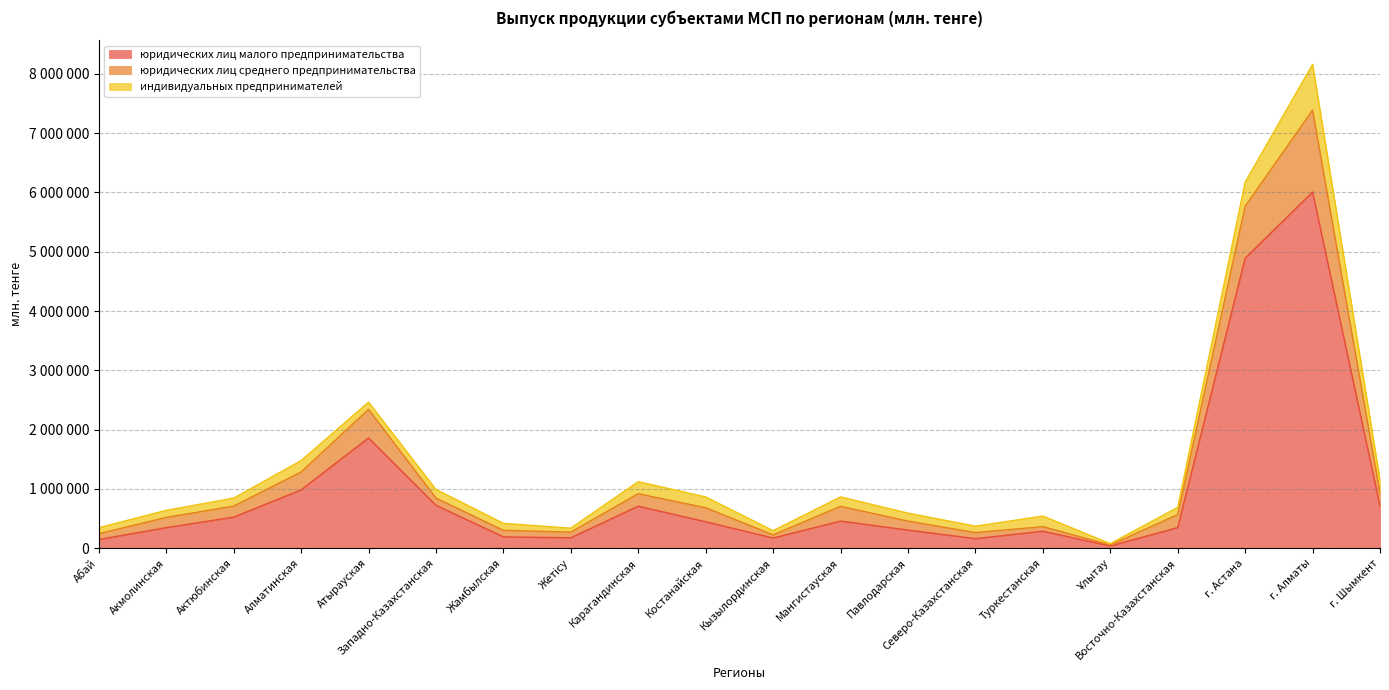

Does the chart have visible grid lines?

Yes